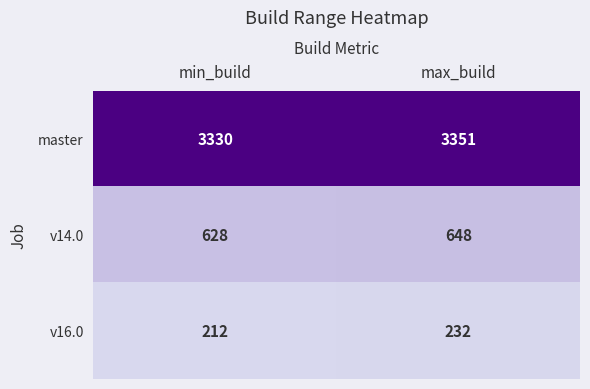

True or false: master has a value of 1437 at min_build.

False